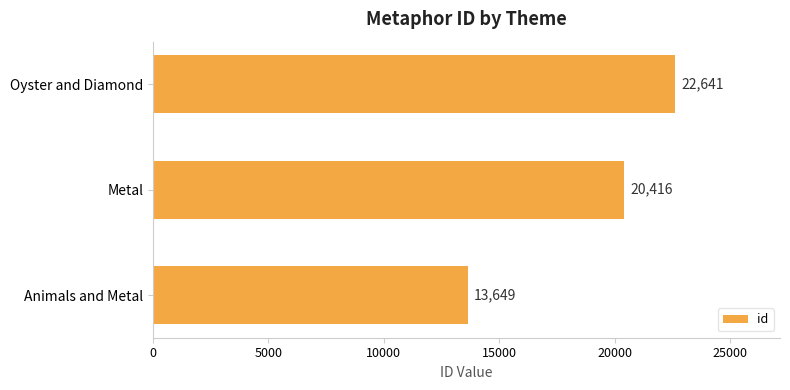

Does the chart contain stacked bars?

No